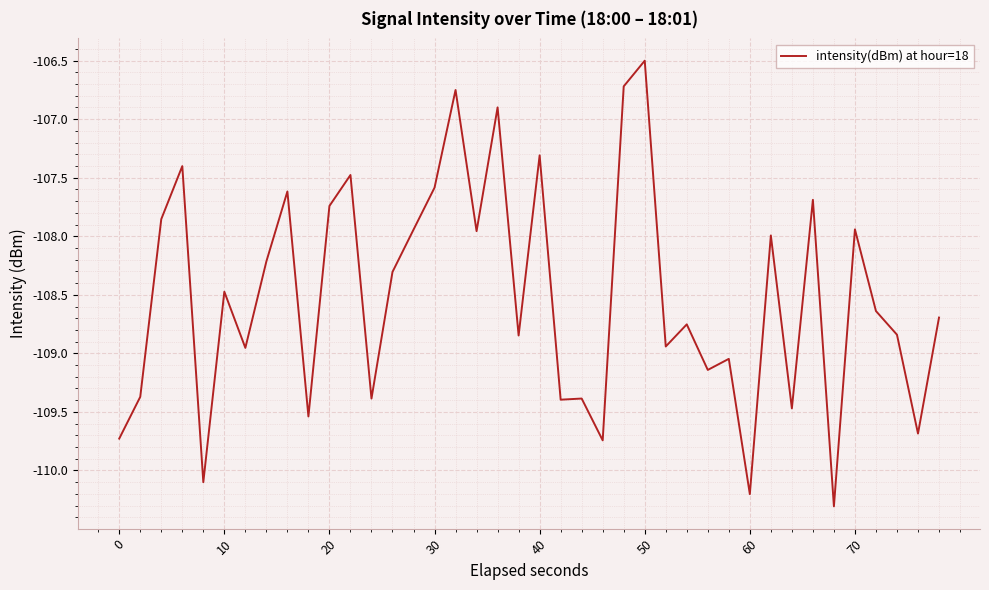

What is the minimum value shown in the chart?

-110.3